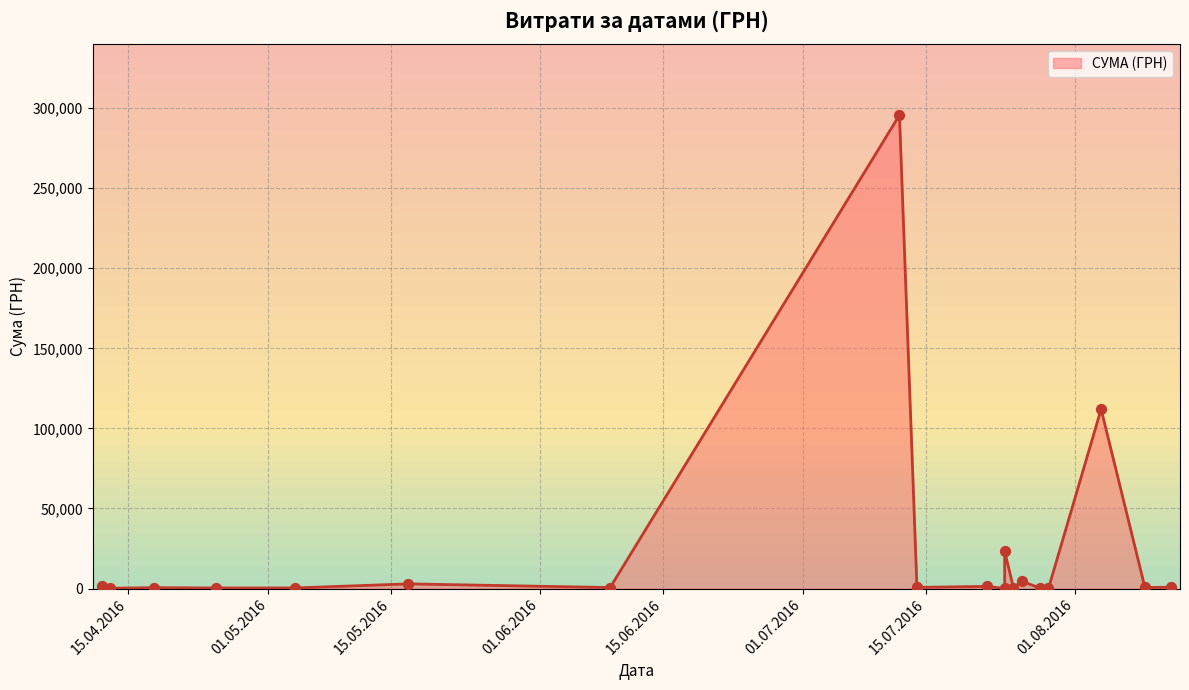

What is the change in value from 09.08.2016 to 04.05.2016?

-293.8